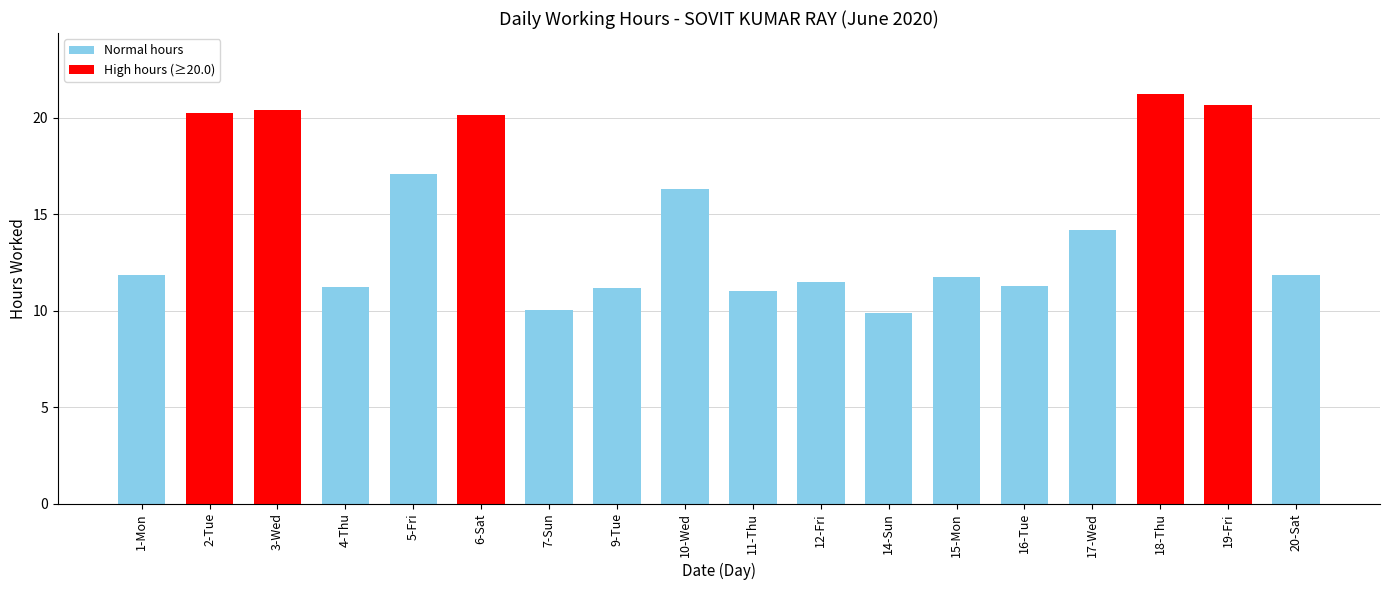

What is the greatest value displayed?

21.2